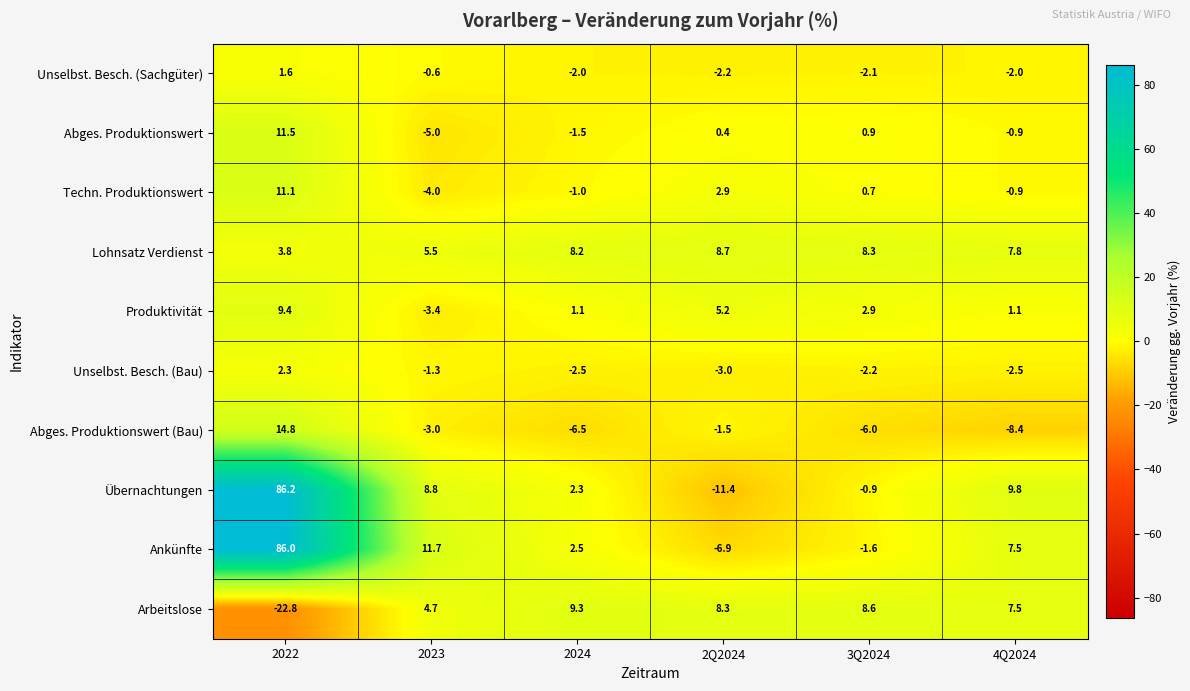

Which series has the largest total across all categories?

Ankünfte